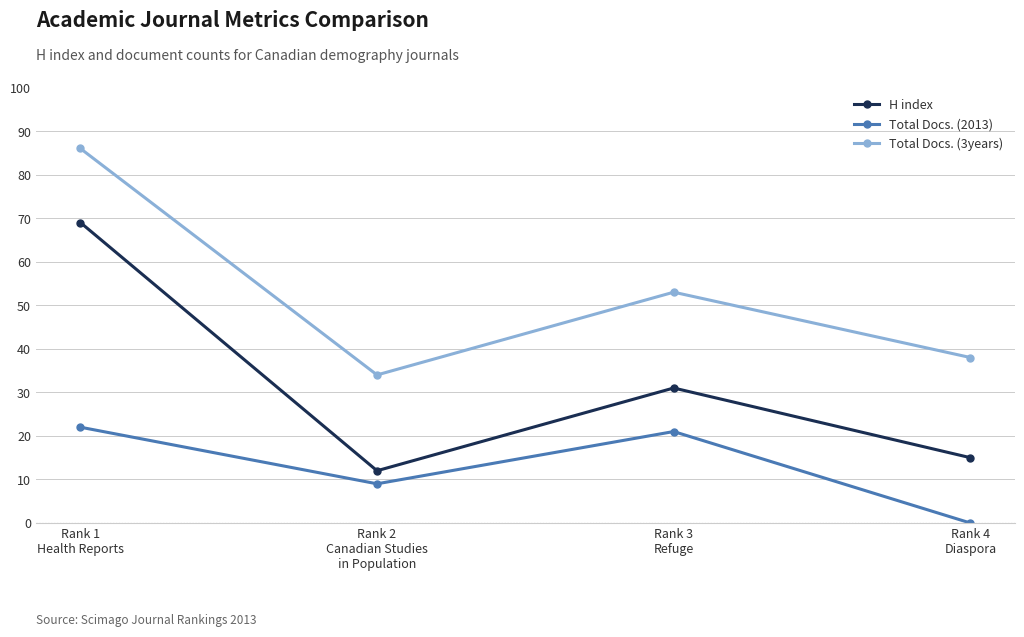

True or false: H index has more than 1 interior local peaks.

False